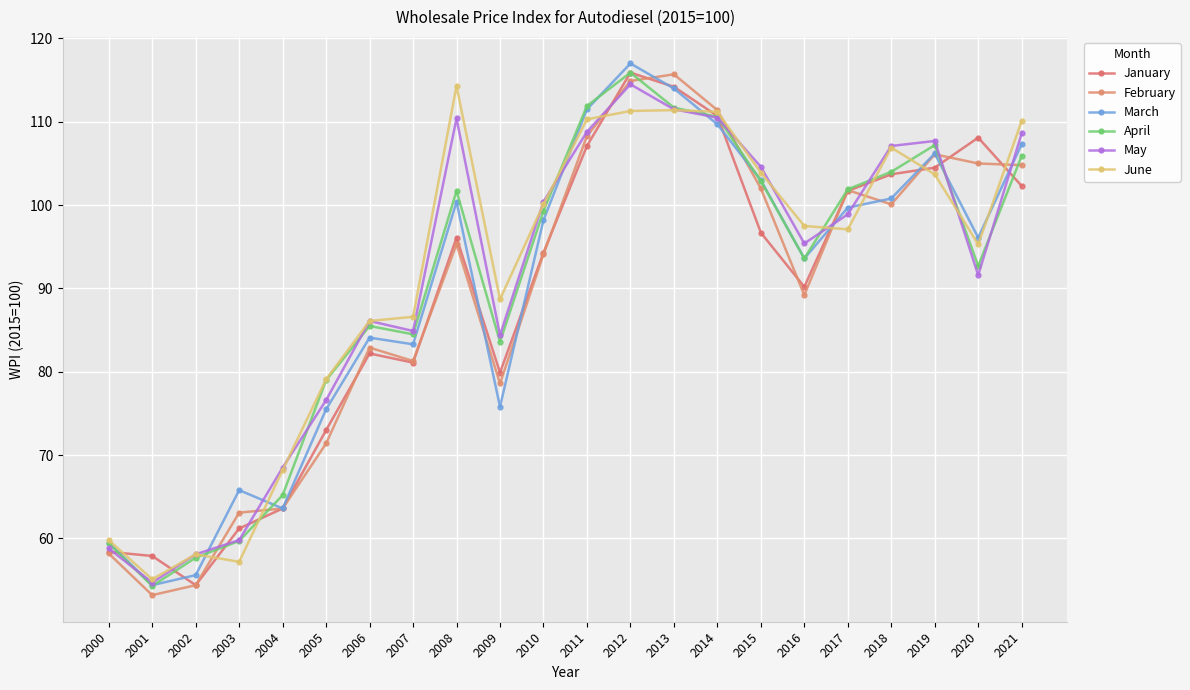

List the labels in order of April value, largest first.

2012, 2011, 2013, 2014, 2019, 2021, 2018, 2015, 2017, 2008, 2010, 2016, 2020, 2006, 2007, 2009, 2005, 2004, 2003, 2000, 2002, 2001